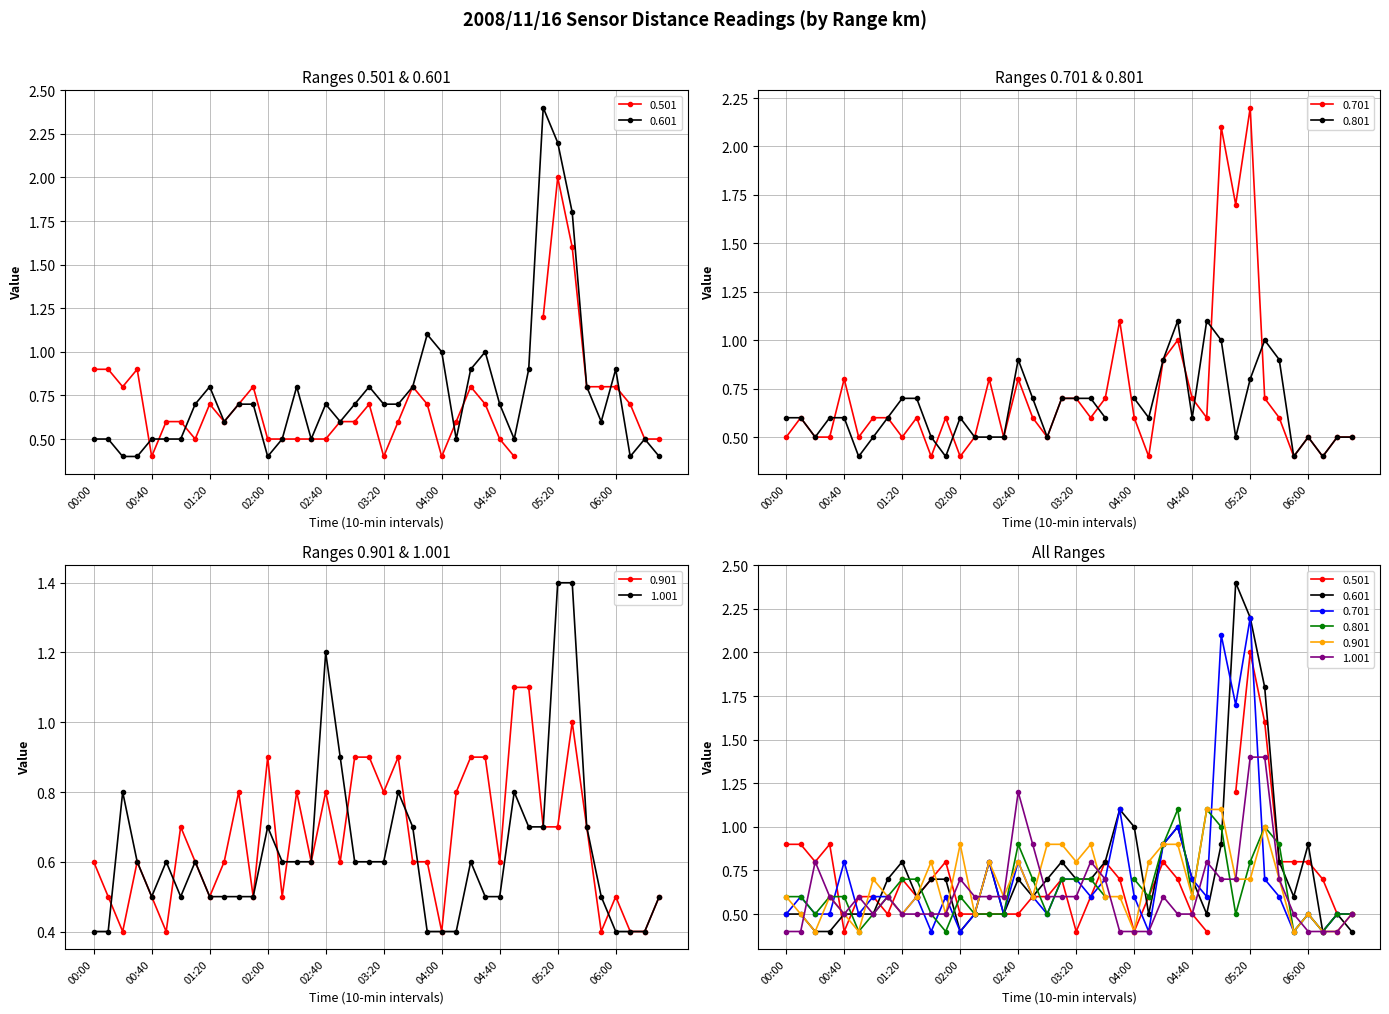

What is the smallest value displayed?

0.4